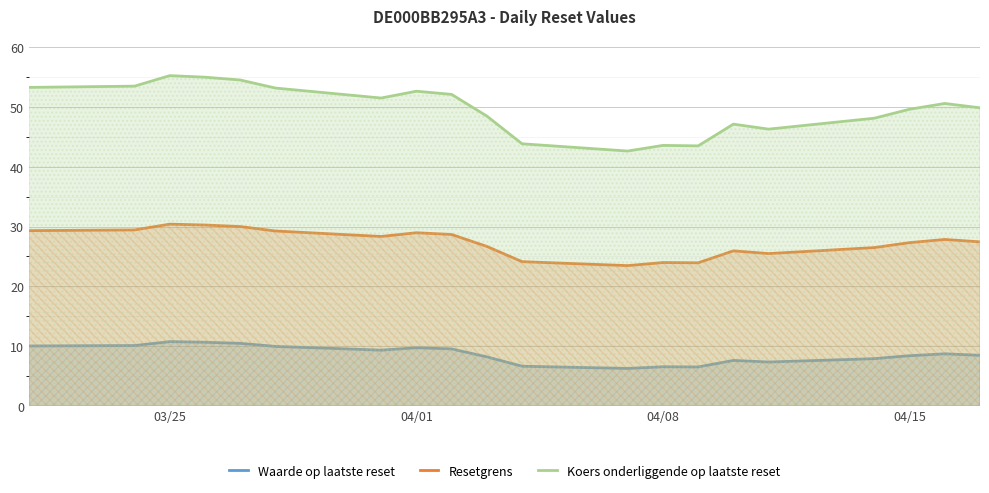

True or false: Resetgrens and Koers onderliggende op laatste reset cross at least once.

False